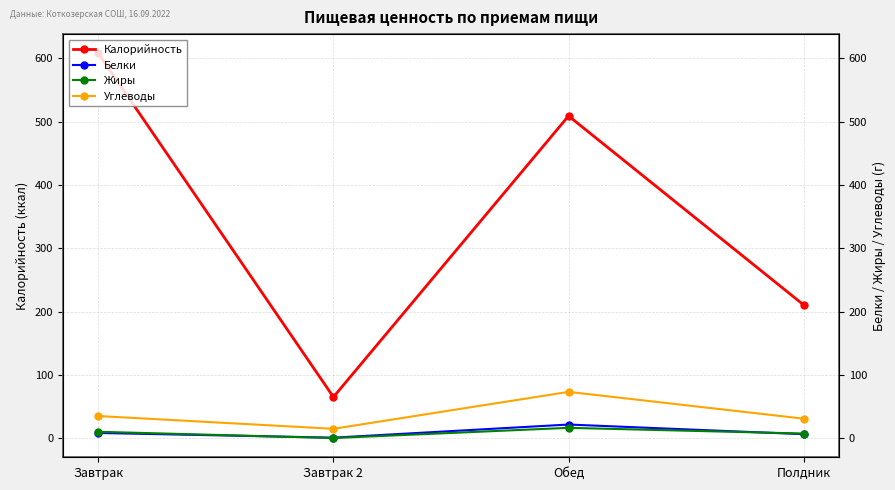

Where is Углеводы nearest to the value 43?

Завтрак